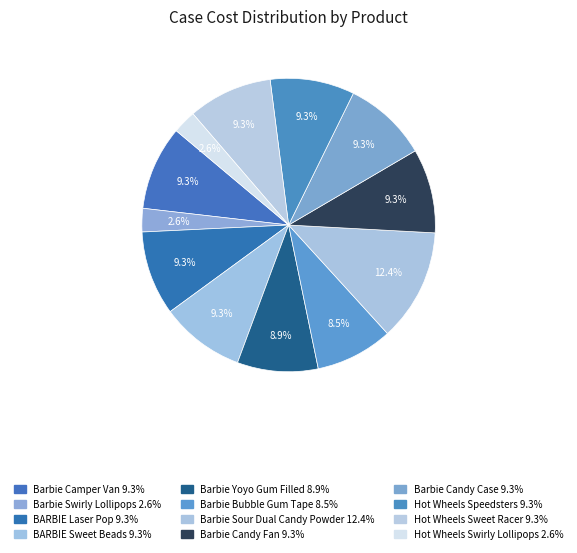

Rank the categories by value from highest to lowest.

Barbie Sour Dual Candy Powder and Spray, Barbie Camper Van, BARBIE Laser Pop, BARBIE Sweet Beads, Barbie Candy Fan, Barbie Candy Case, Hot Wheels Speedsters, Hot Wheels Sweet Racer, Barbie Yoyo Gum Filled, Barbie Bubble Gum Tape, Barbie Swirly Lollipops, Hot Wheels Swirly Lollipops